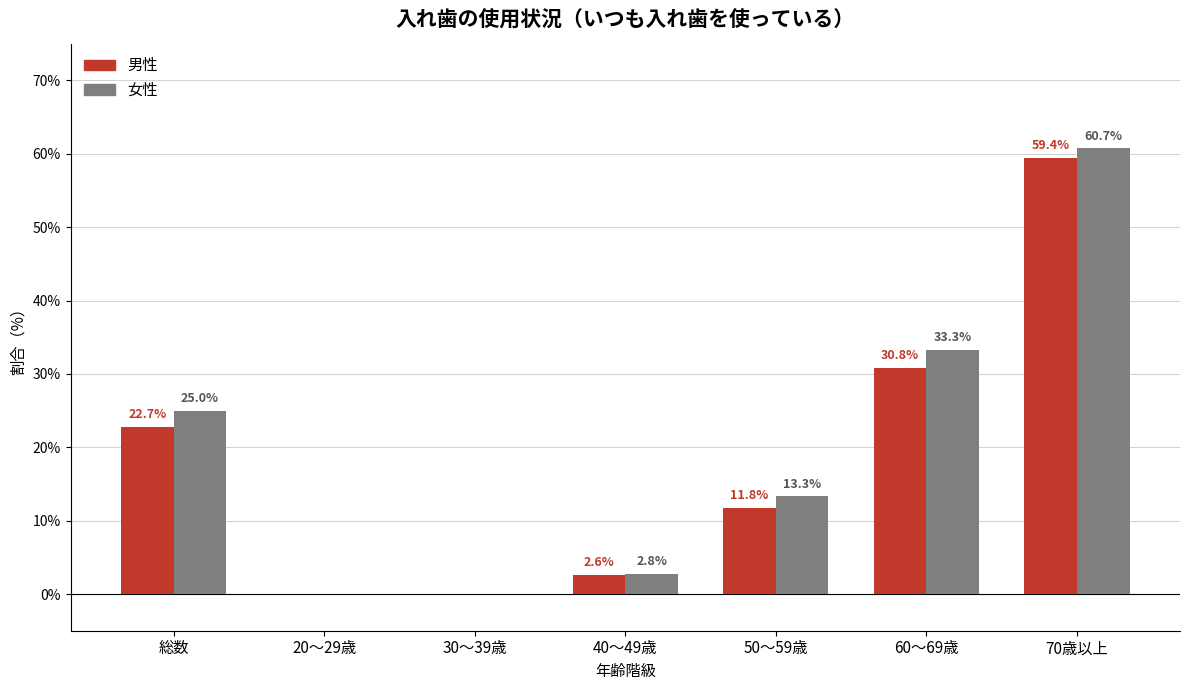

Count the number of data series in this chart.

2